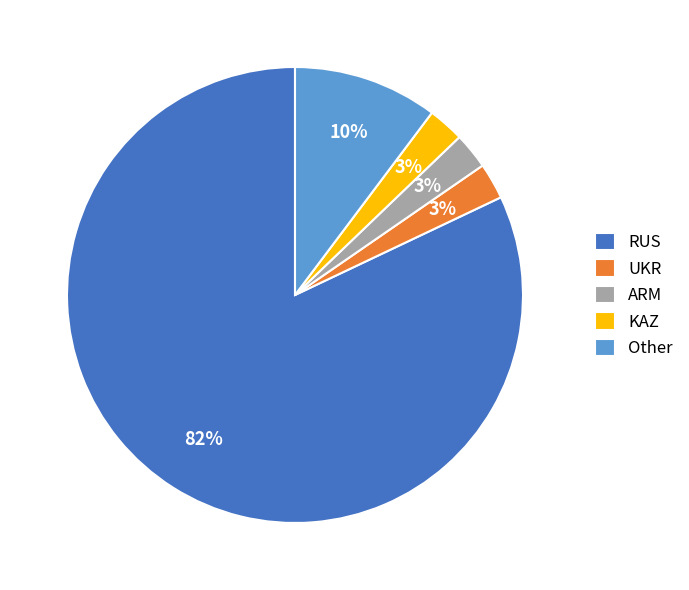

How many segments does this pie chart have?

5